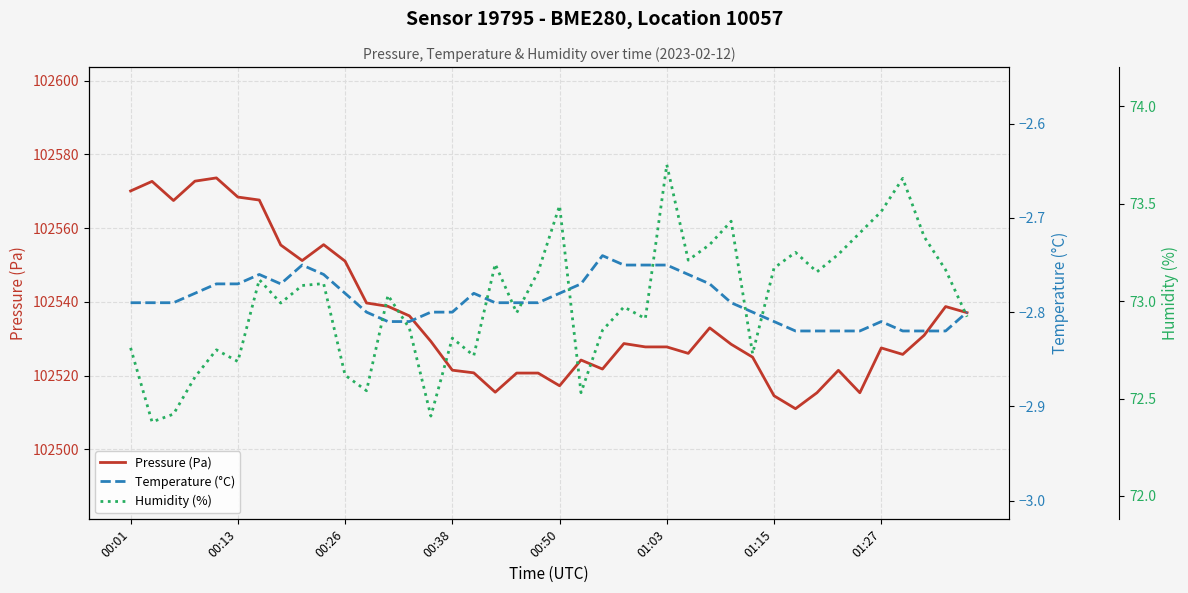

The value of Temperature (°C) at 9 is -2.8. True or false?

True